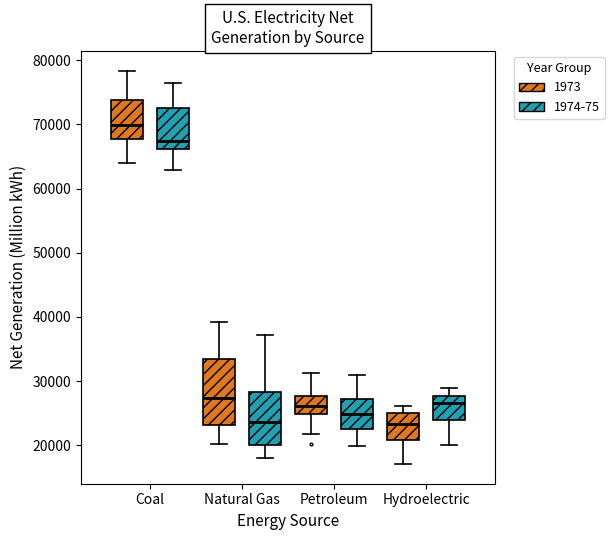

Reading left to right, read every box against the y-axis: the position of its median line, the range the box covers, and the ends of its whiskers. The values are not printed on the chart, so give them approximately, as read against the axis.

Coal (1973): median 70000, box 68000 to 74000, whiskers 64000 to 78000
Coal (1974-75): median 67000, box 66000 to 72000, whiskers 63000 to 76000
Natural Gas (1973): median 27000, box 23000 to 33000, whiskers 20000 to 39000
Natural Gas (1974-75): median 24000, box 20000 to 28000, whiskers 18000 to 37000
Petroleum (1973): median 26000, box 25000 to 28000, whiskers 22000 to 31000
Petroleum (1974-75): median 25000, box 23000 to 27000, whiskers 20000 to 31000
Hydroelectric (1973): median 23000, box 21000 to 25000, whiskers 17000 to 26000
Hydroelectric (1974-75): median 27000, box 24000 to 28000, whiskers 20000 to 29000